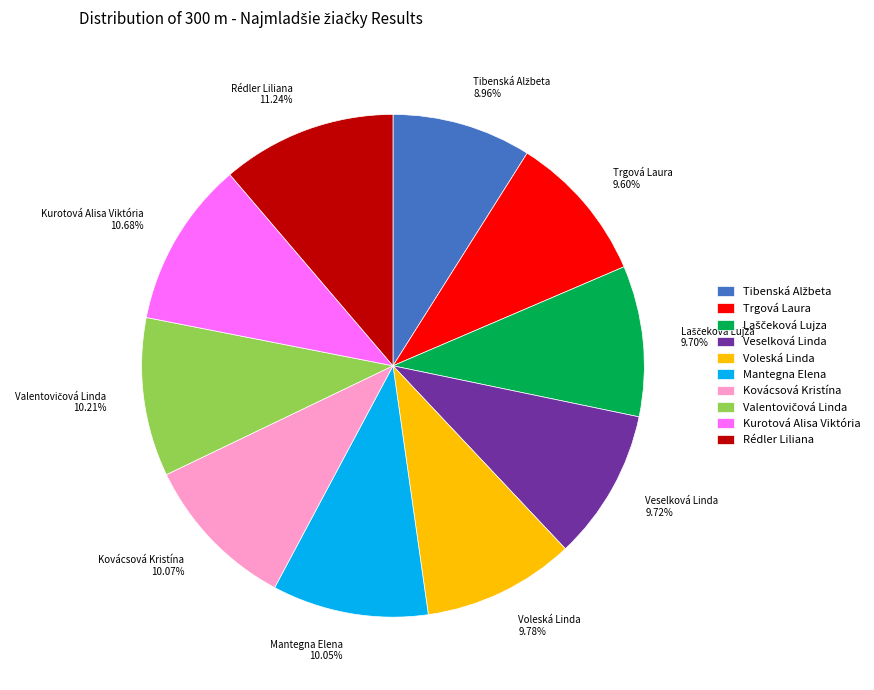

Approximately how many times larger is the value at Voleská Linda compared to Veselková Linda?

1.0